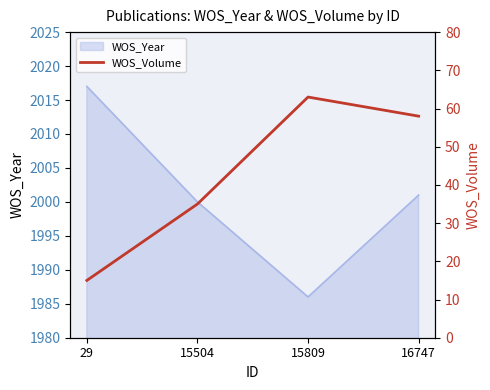

Reading left to right, what are all the values shown in this chart?

15	35	63	58